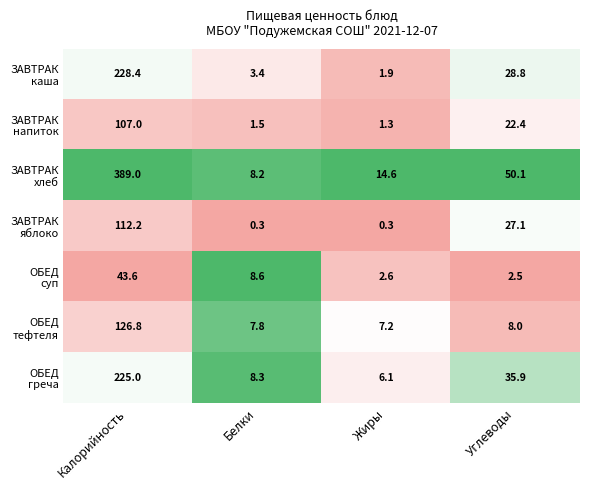

What is the spread (max minus min) of values at Жиры?

14.3